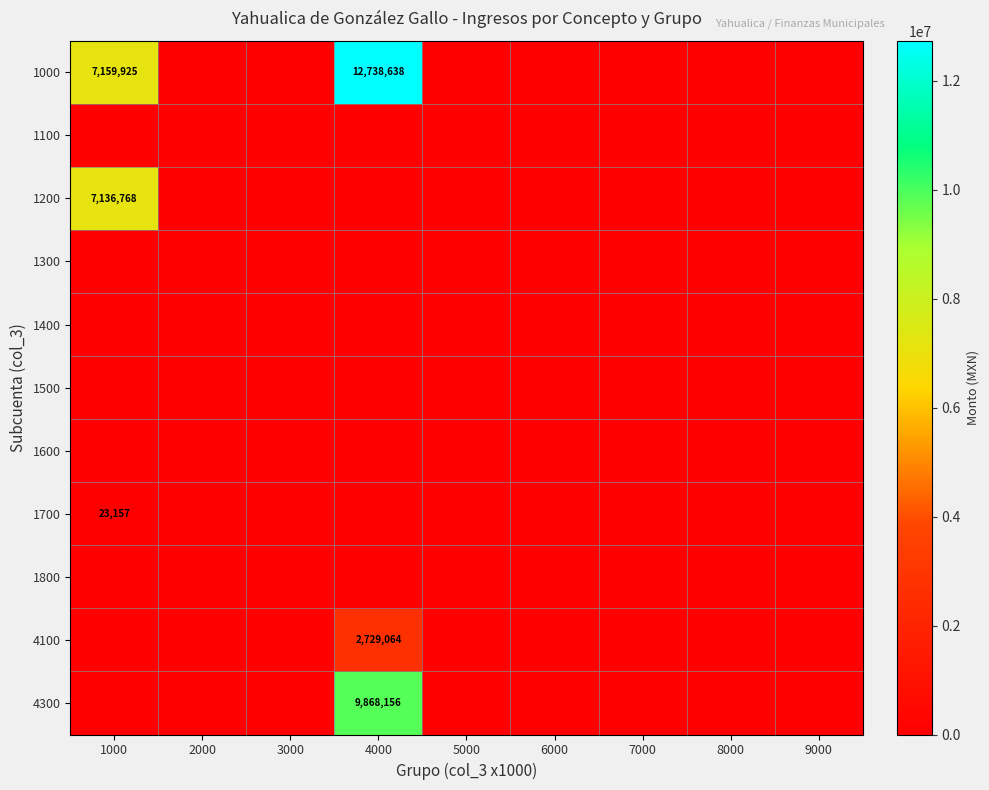

Is it true that 1700 equals 9246 at 2000?

False